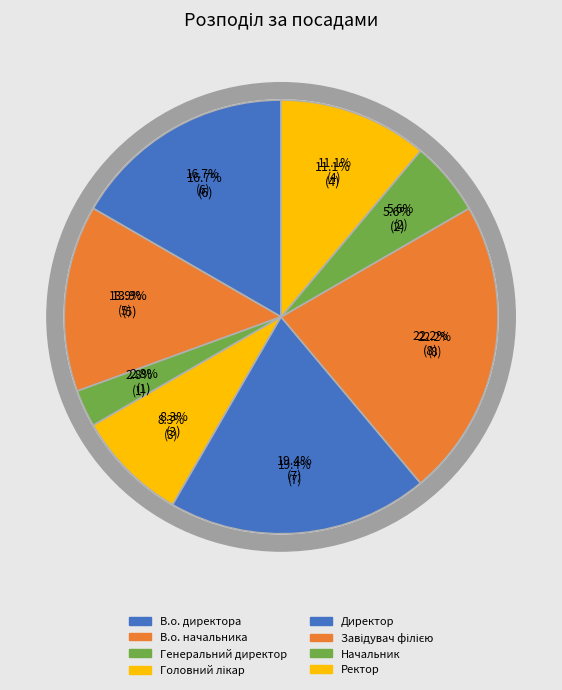

What is the change in value from Головний лікар to Завідувач філією?

+5